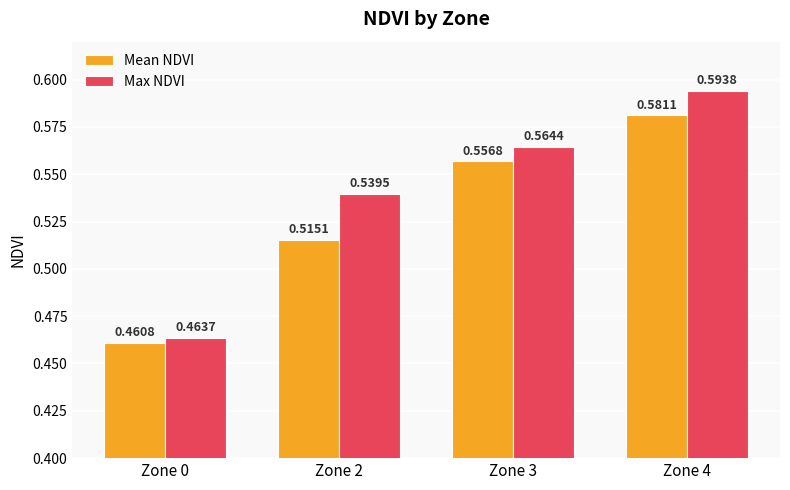

What is the difference between the maximum and minimum values in the Mean NDVI series?

0.1